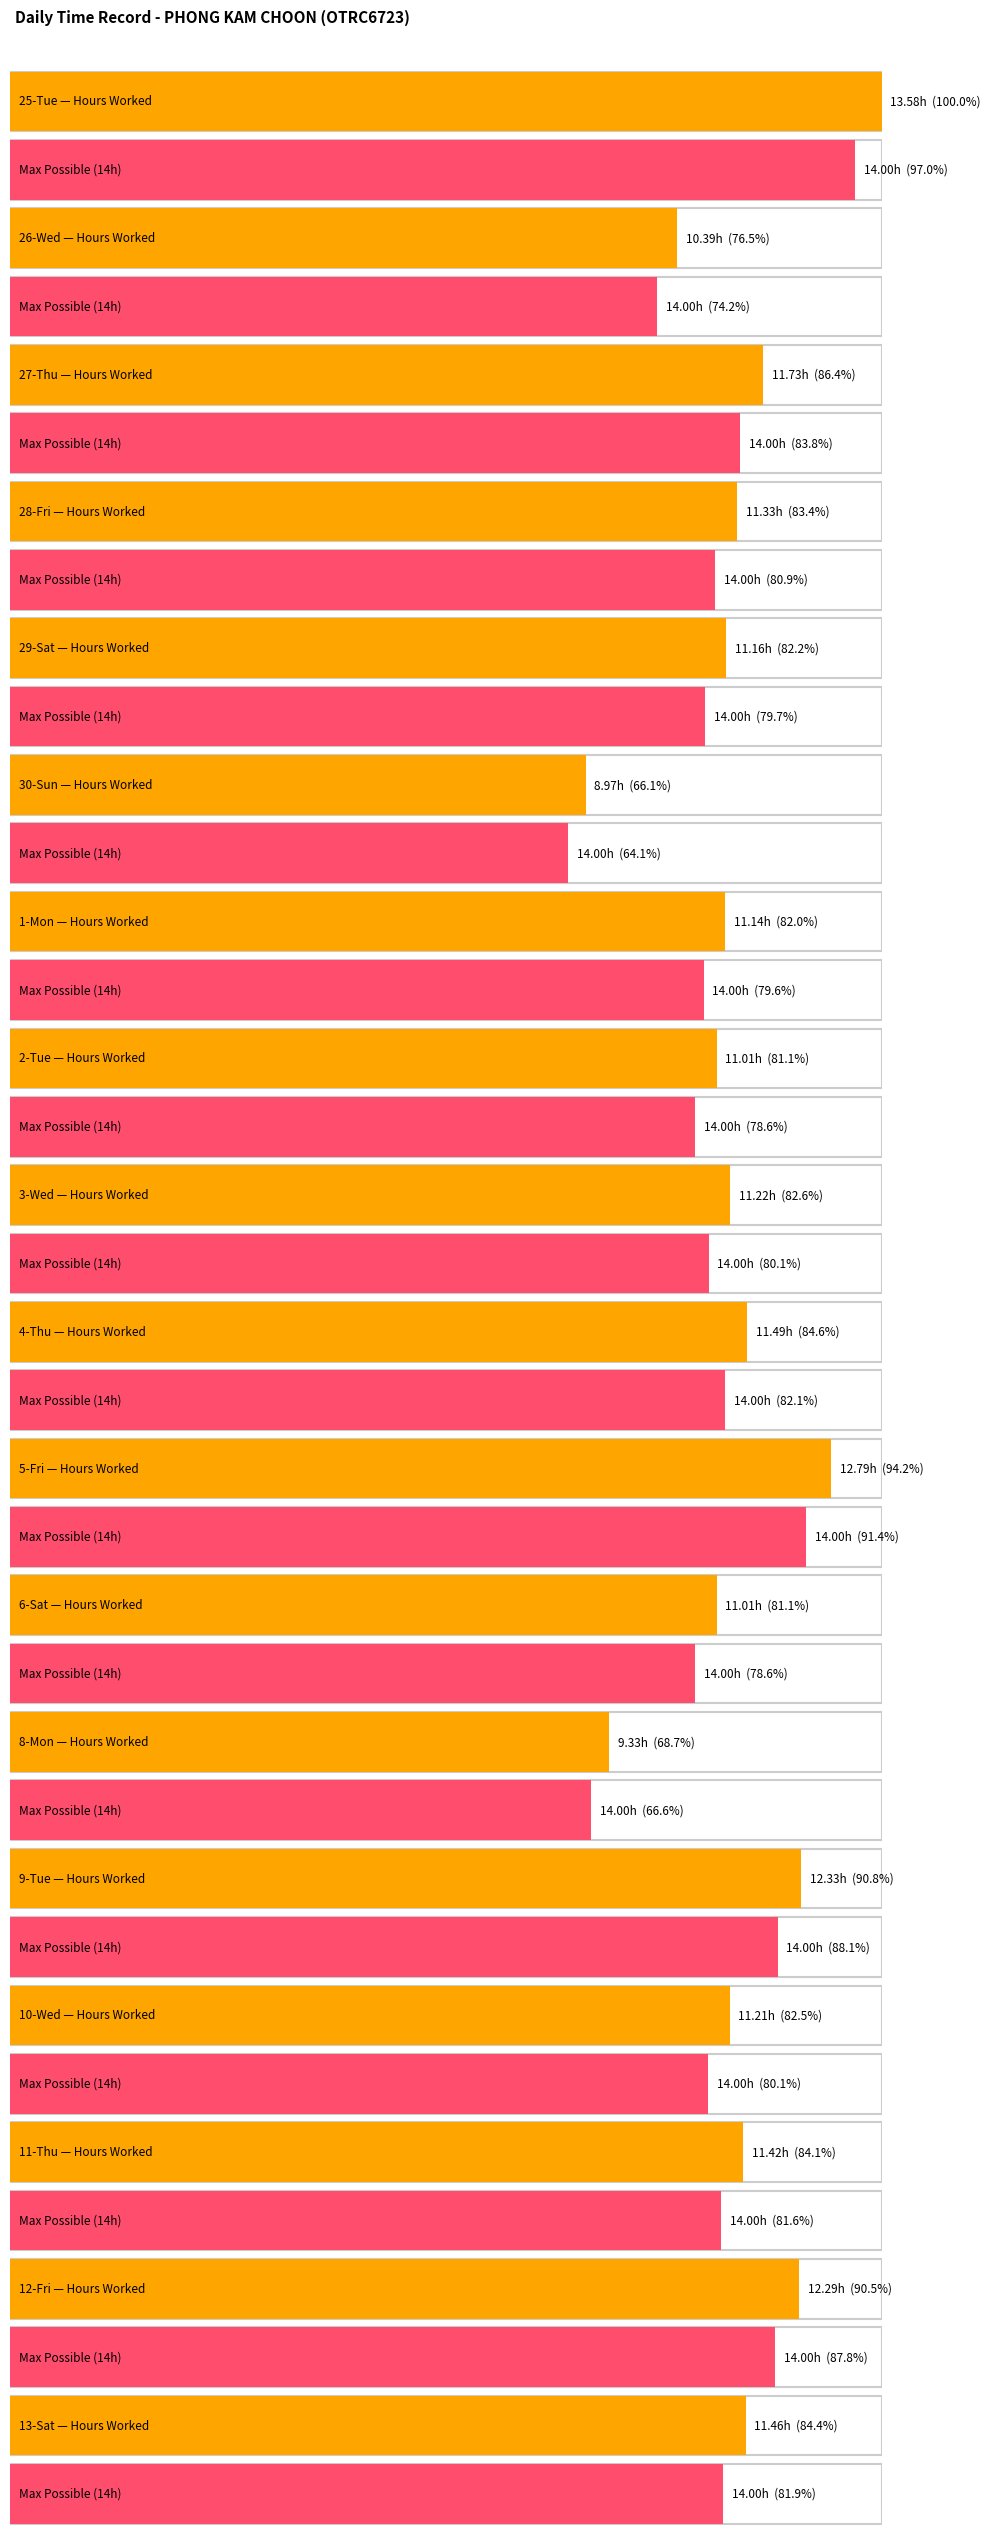

What is the difference between the highest and lowest values at 29-Sat?

11.2